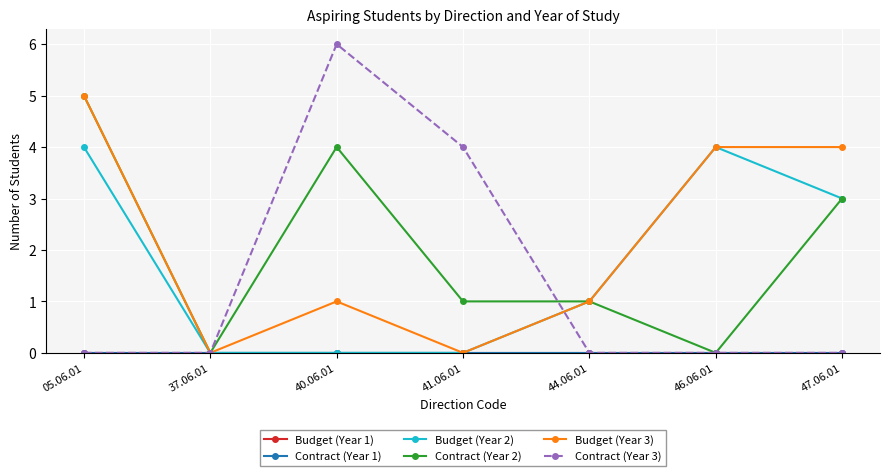

Does the chart have visible grid lines?

Yes